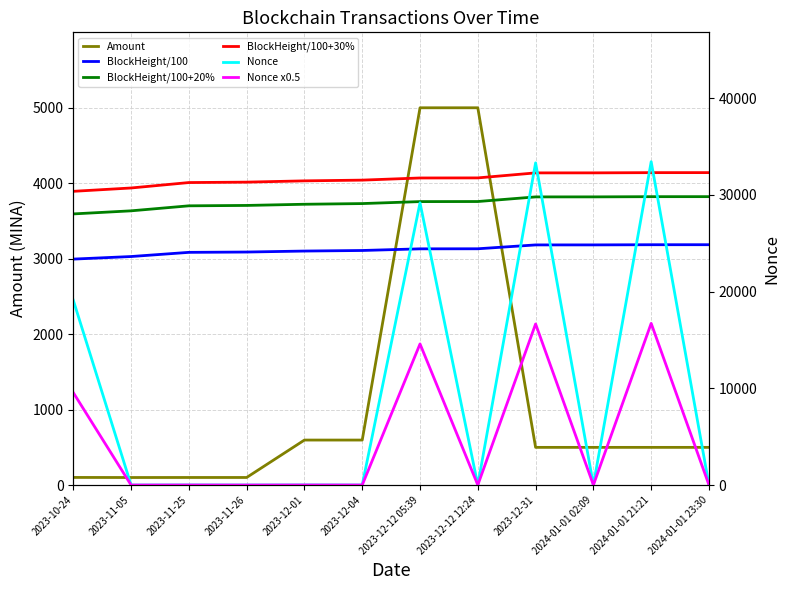

What is the lowest value of the BlockHeight/100 series?

2994.2